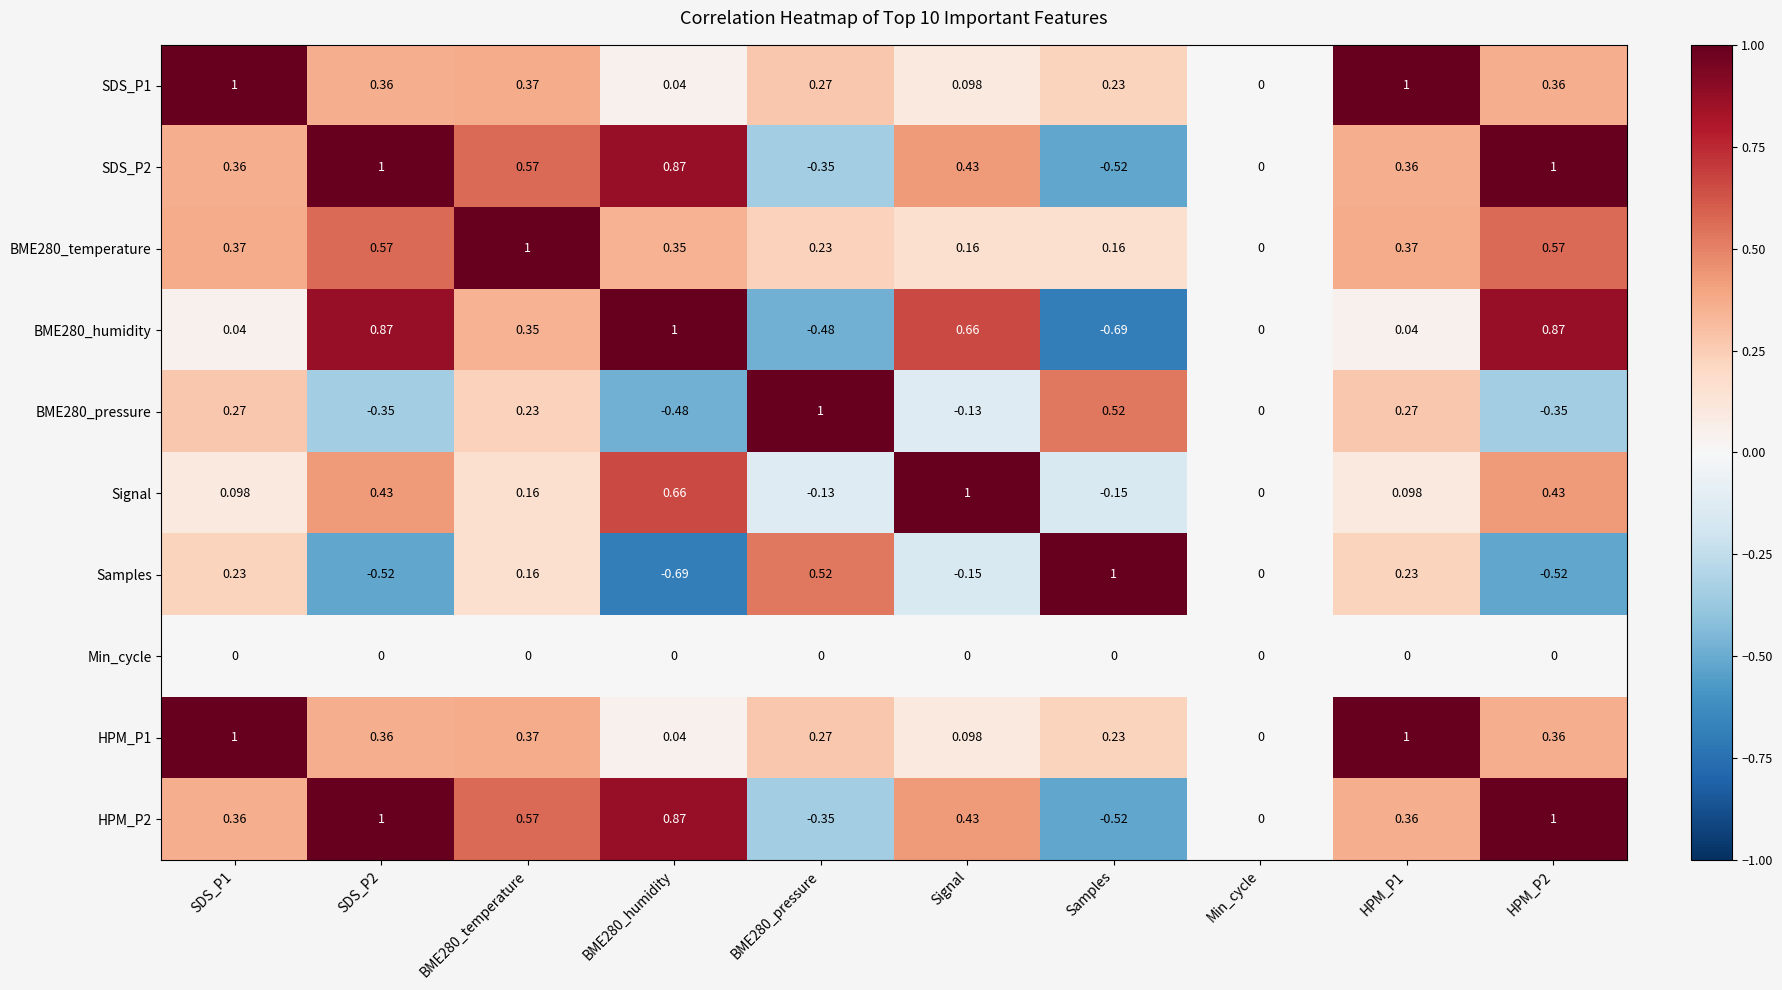

At which label is HPM_P1 closest to 0?

Min_cycle